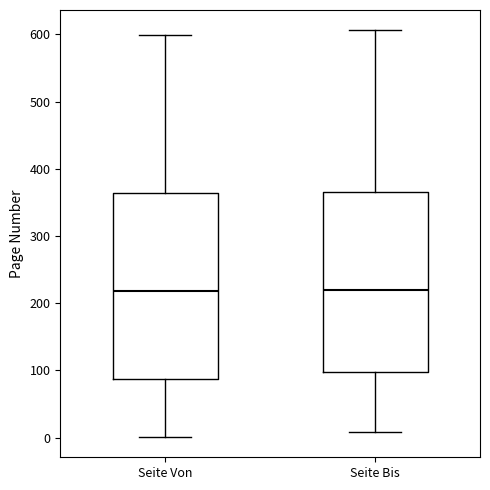

Where does the lower whisker of the box for Seite Bis end on the y-axis? The values are not printed on the chart, so give them approximately, as read against the axis.

10